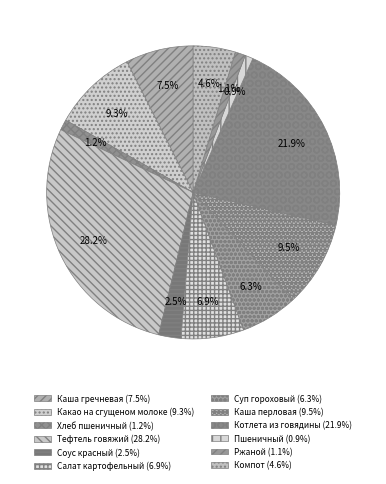

How many segments does this pie chart have?

12